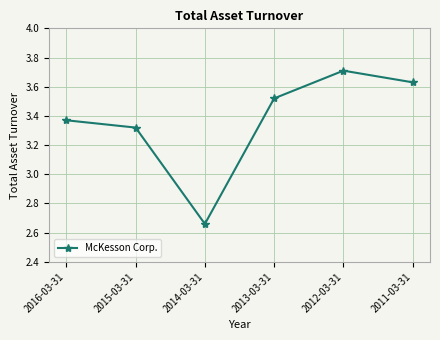

True or false: there are more than 2 points higher than both neighbors.

False